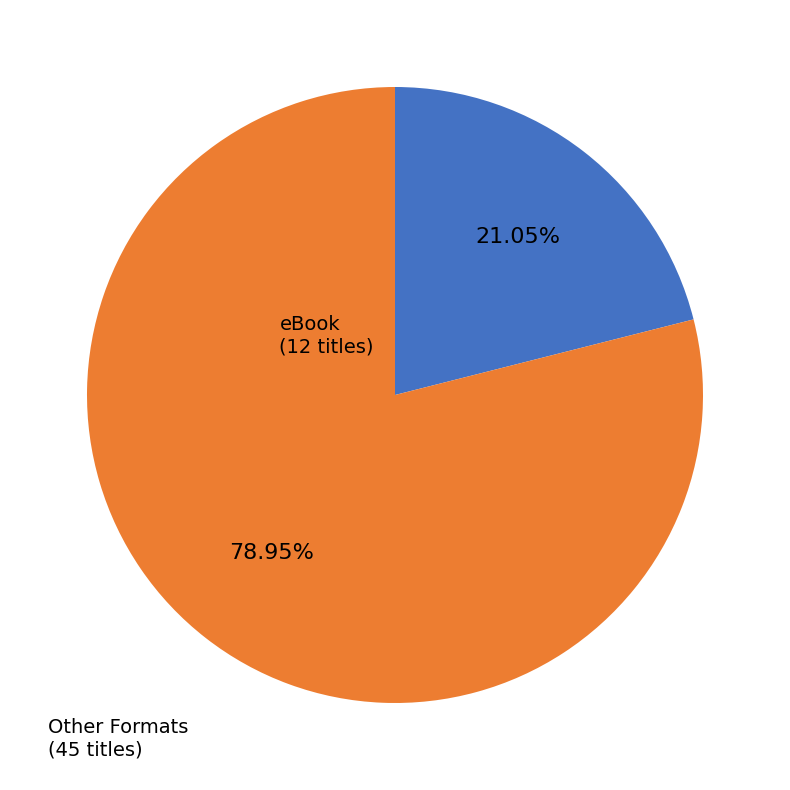

To the nearest percent, what is the average slice percentage?

50%